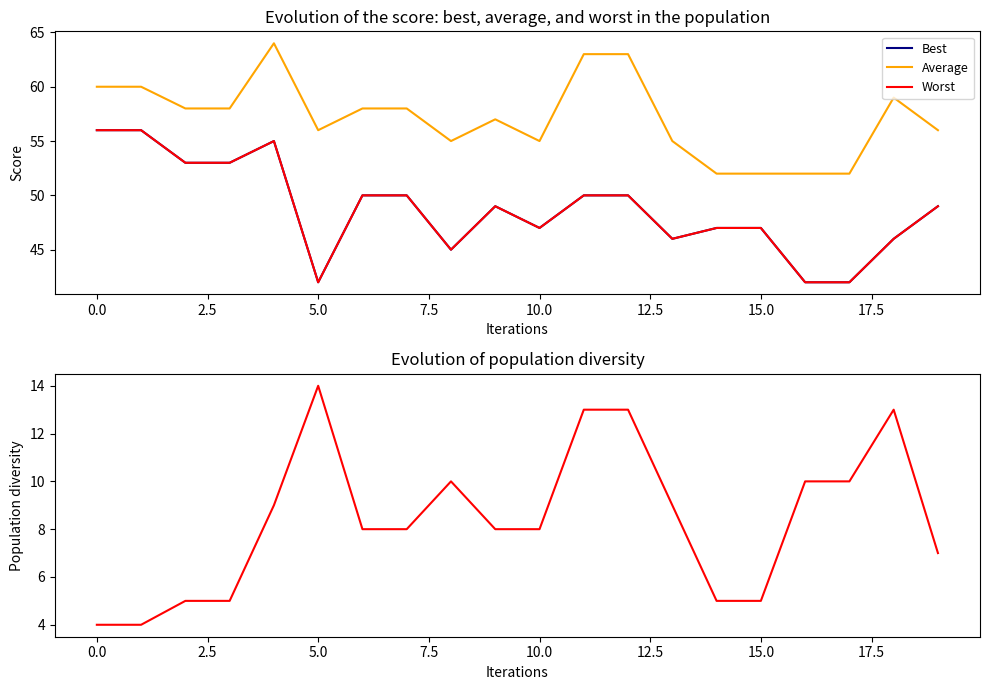

How many data points in Diversity are above 8?

9